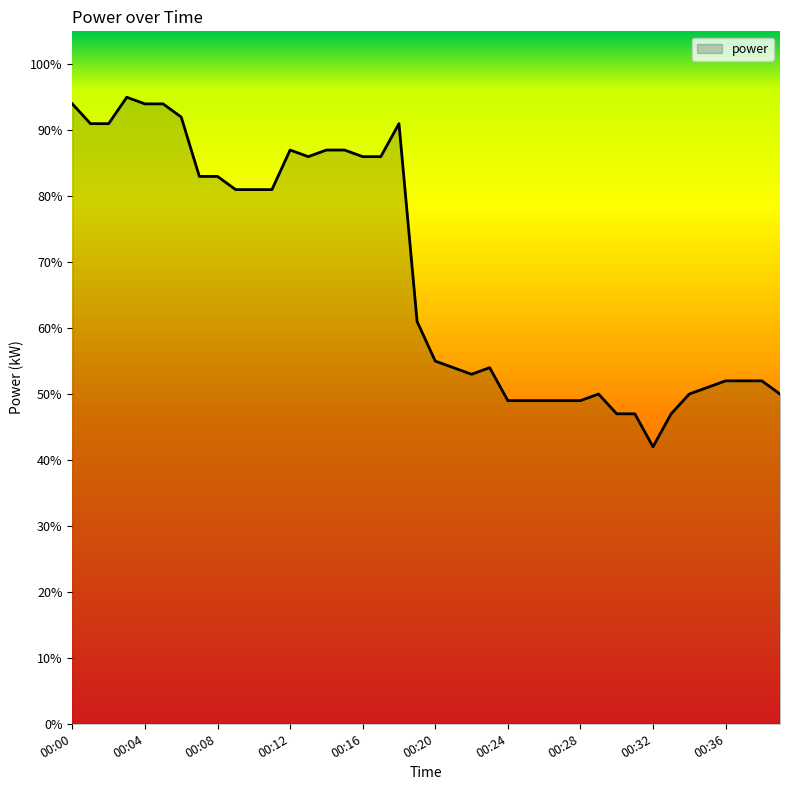

What is the value of the 33rd point from the left?

0.4